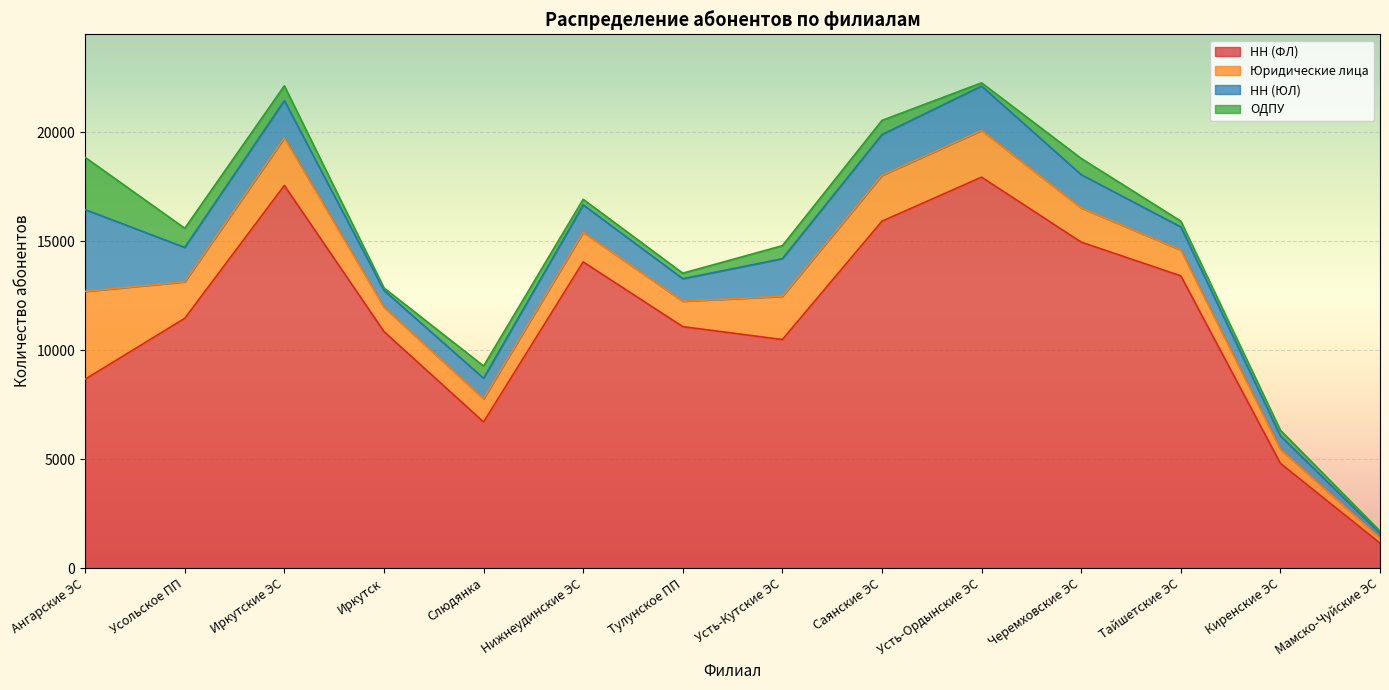

How many categories are shown in the chart?

14